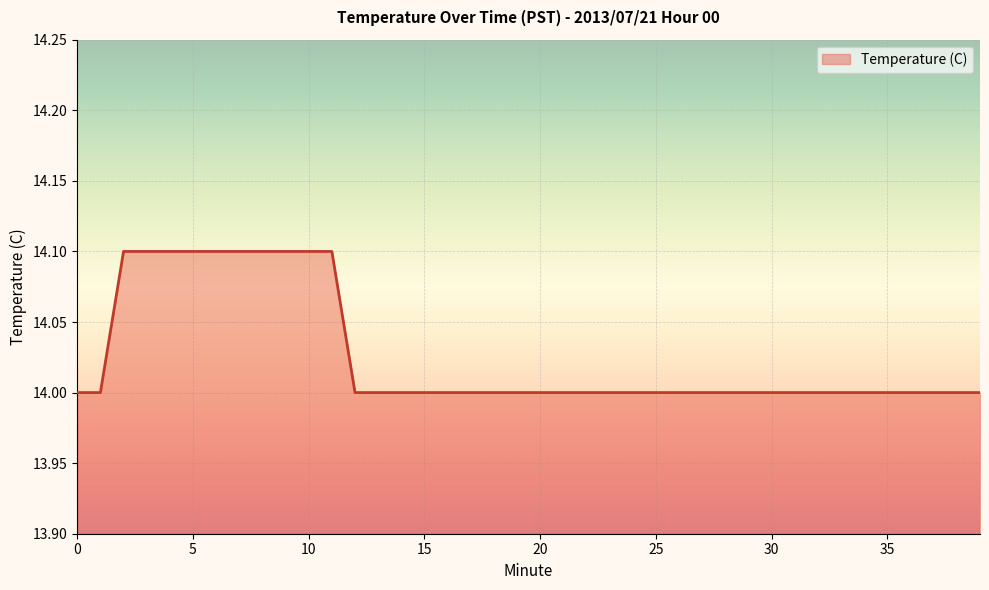

What is the maximum value shown in the chart?

14.1